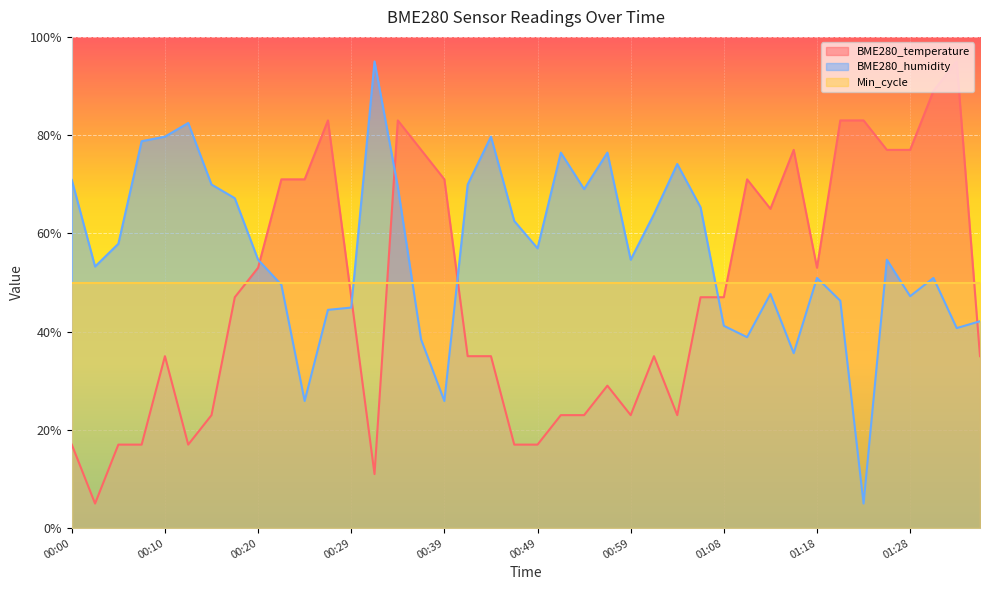

Which category has the highest value in the BME280_temperature series?

01:33